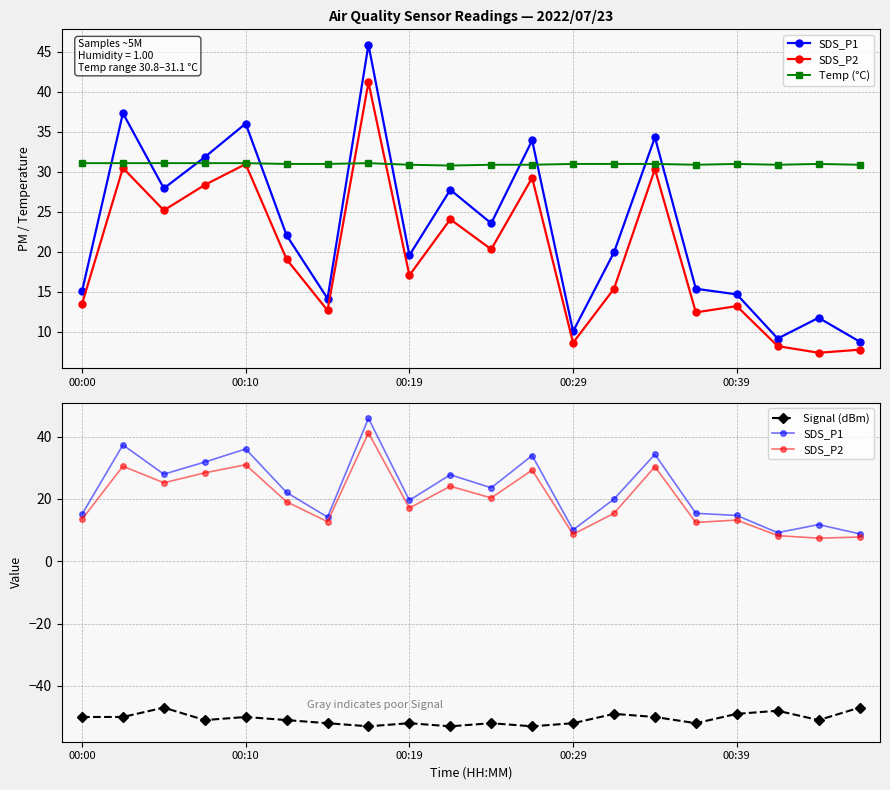

Which series has the largest total across all categories?

Temp (°C)